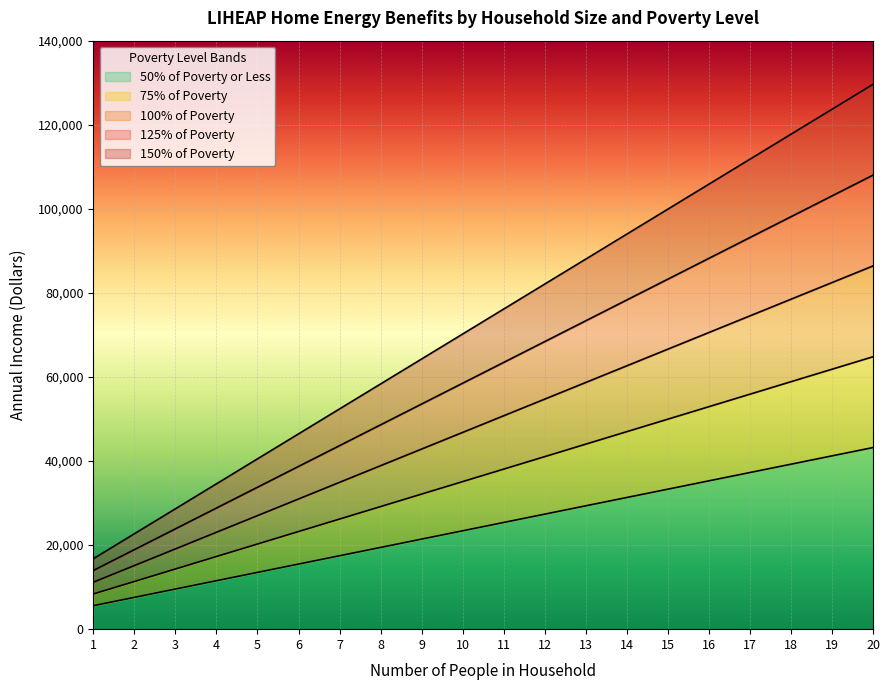

What is the sum of the 100% of Poverty values at 2 and 9?

57980.0